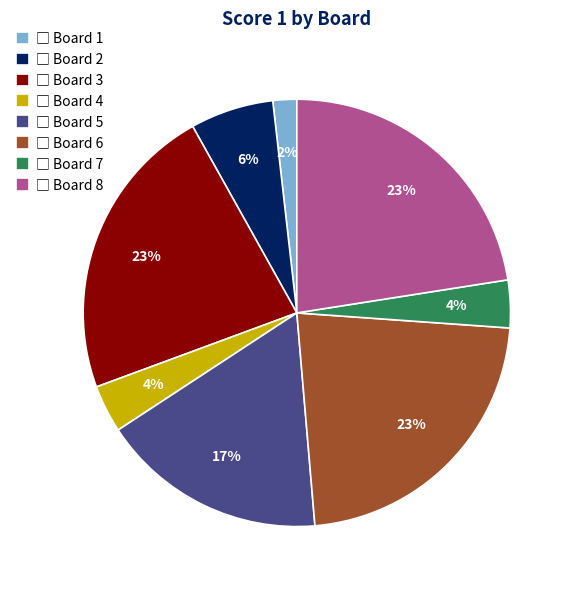

To the nearest percent, what is the average slice percentage?

12%